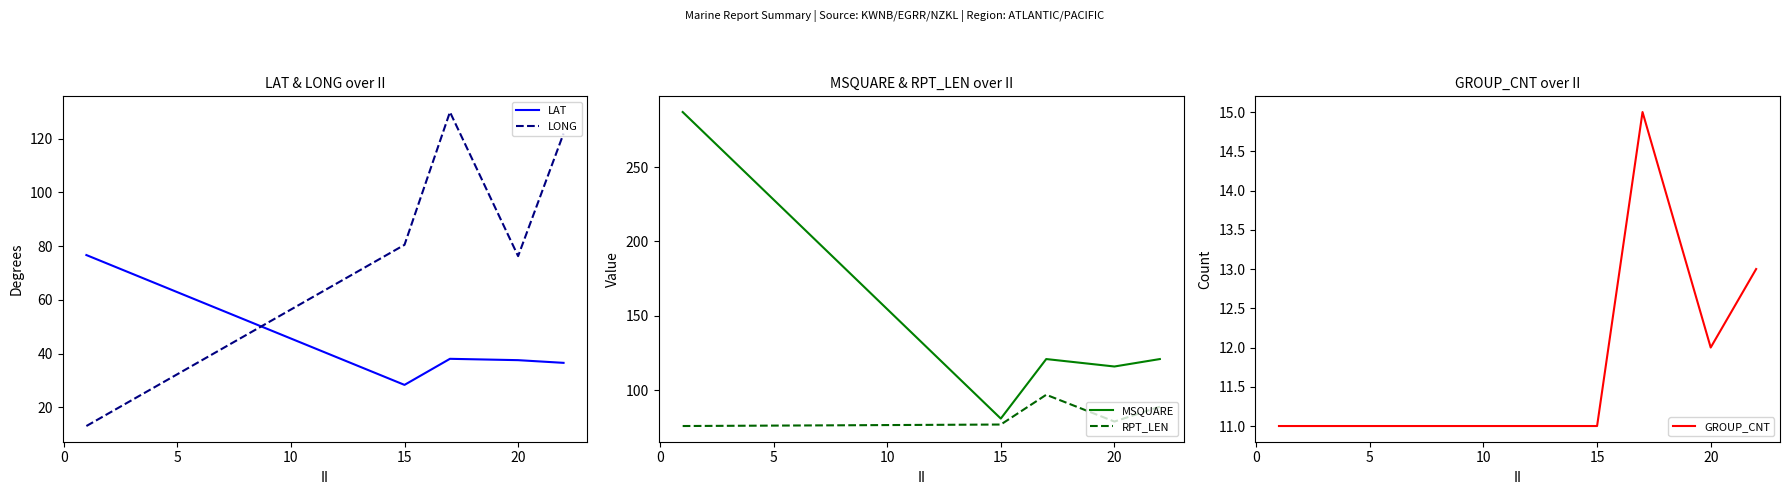

What are all the series names shown in the legend?

LAT, LONG, MSQUARE, RPT_LEN, GROUP_CNT